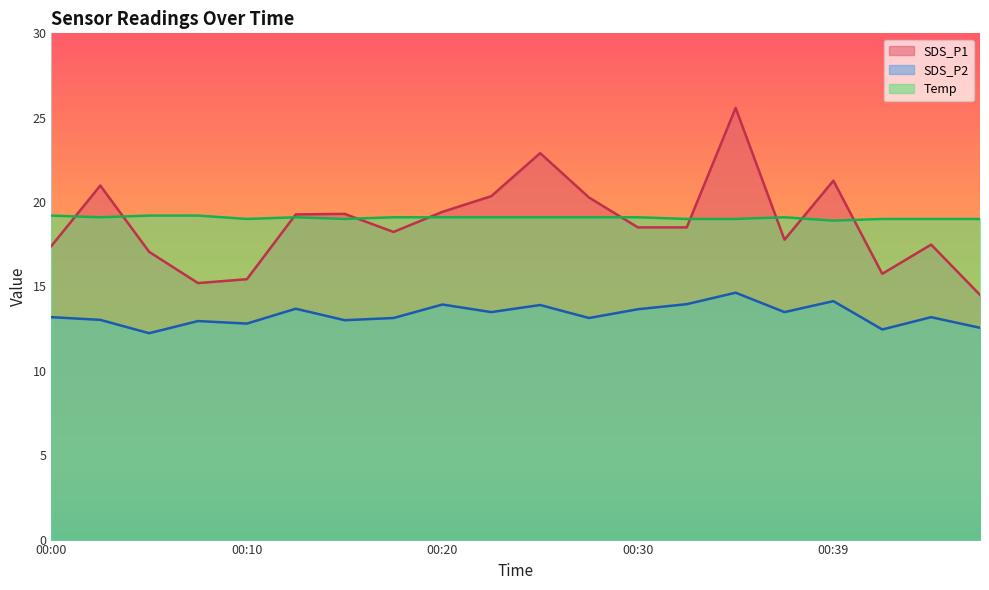

What is the difference between the maximum and minimum values in the SDS_P1 series?

11.1